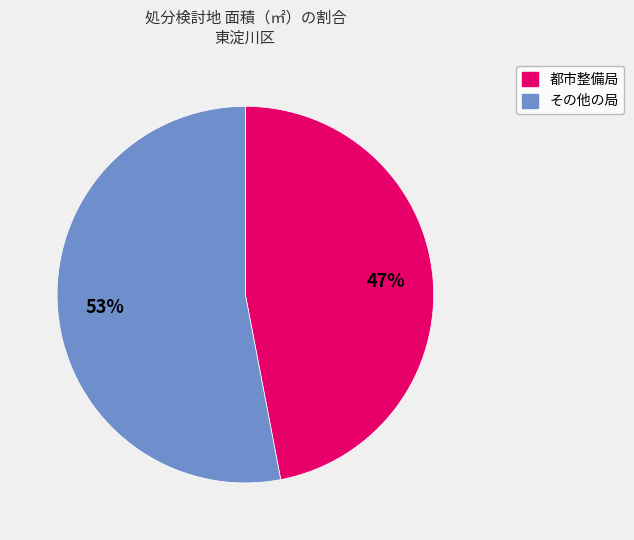

Is there a majority slice in this chart?

Yes